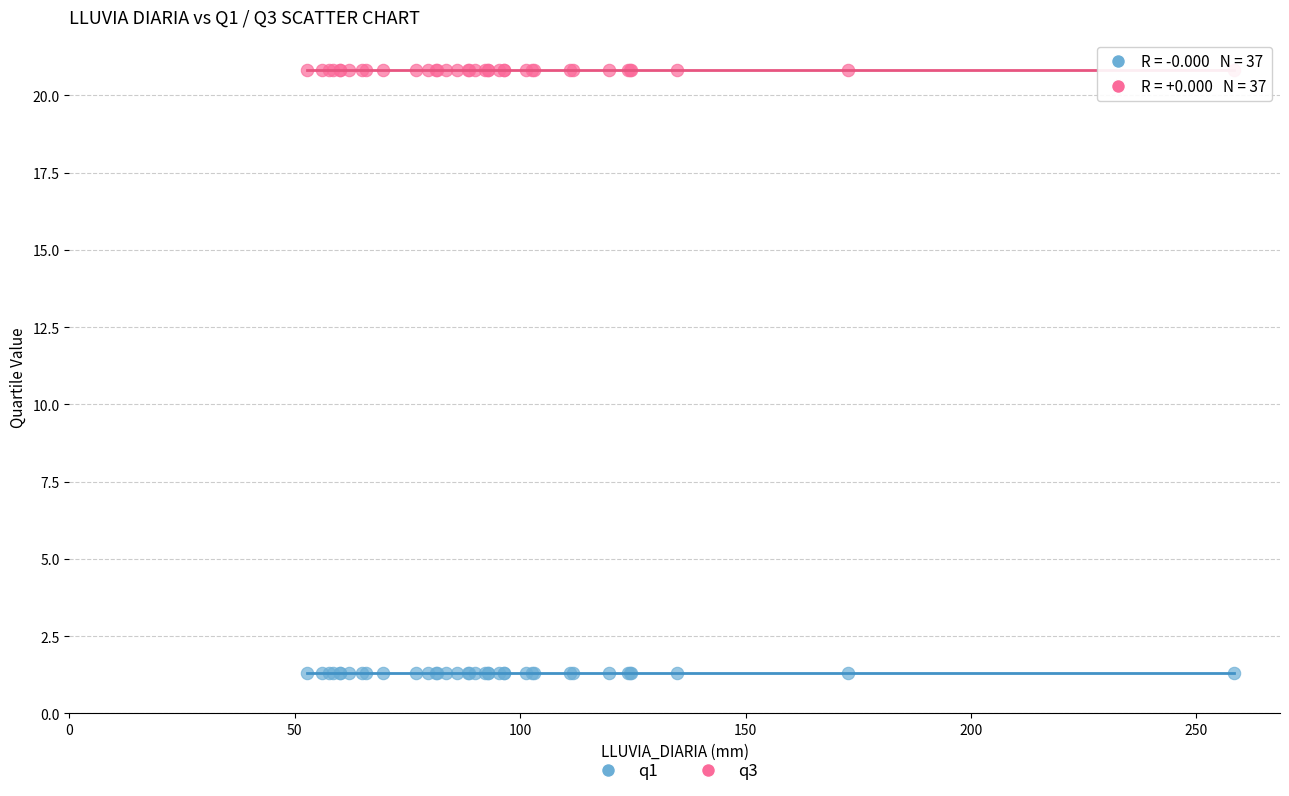

Which series contains the lowest Y value?

q1